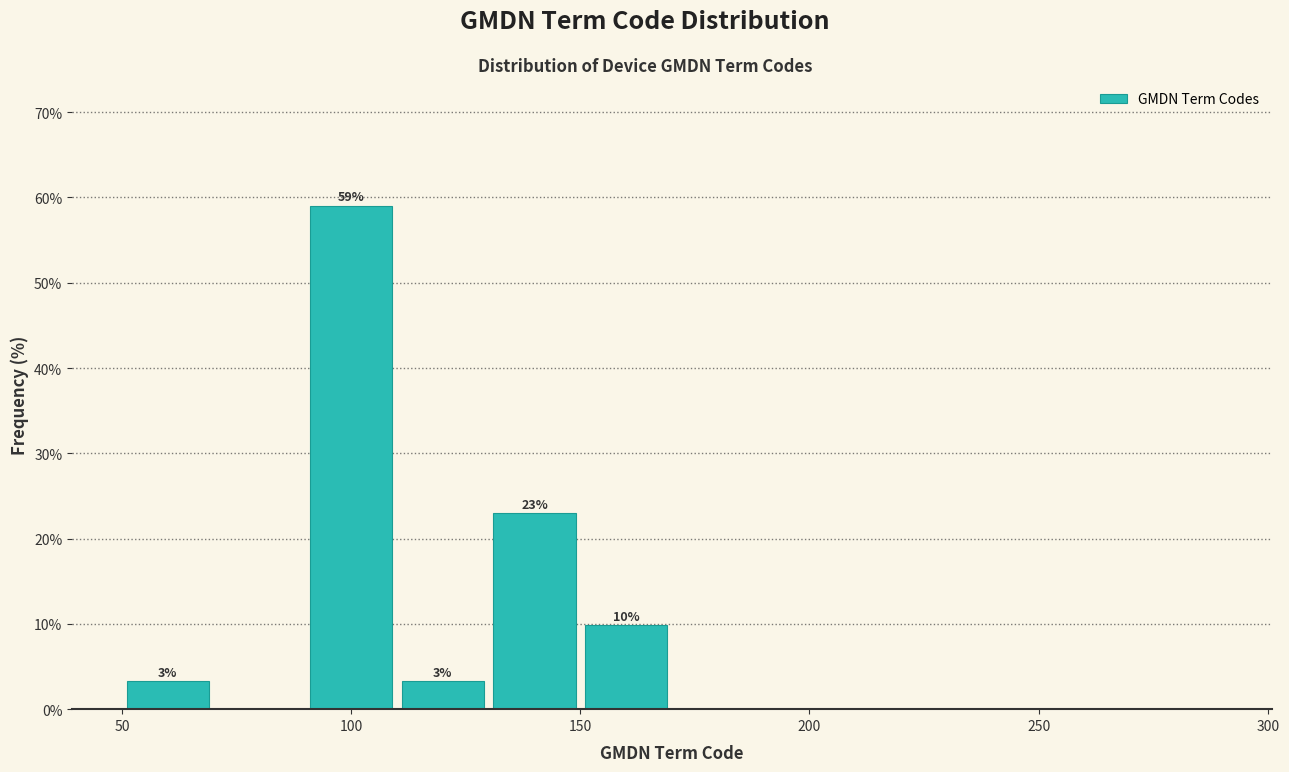

Over which range of the x-axis is the bar tallest?

90 to 110